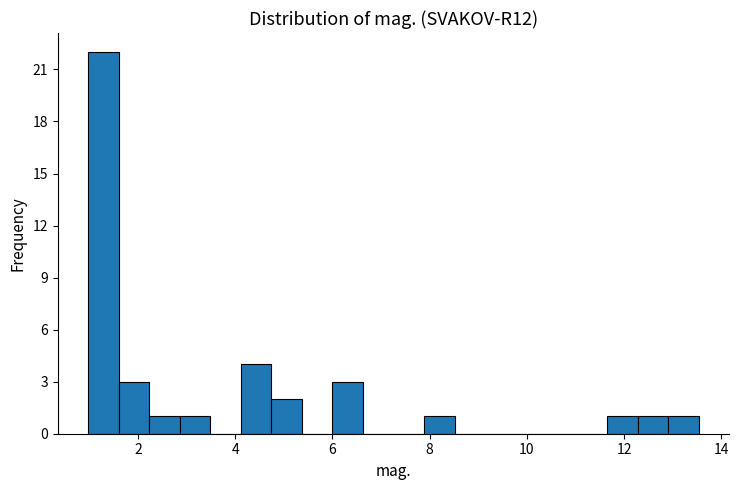

Around what value on the x-axis is the tallest bar? Give the approximate position of its centre, as read against the axis.

1.2